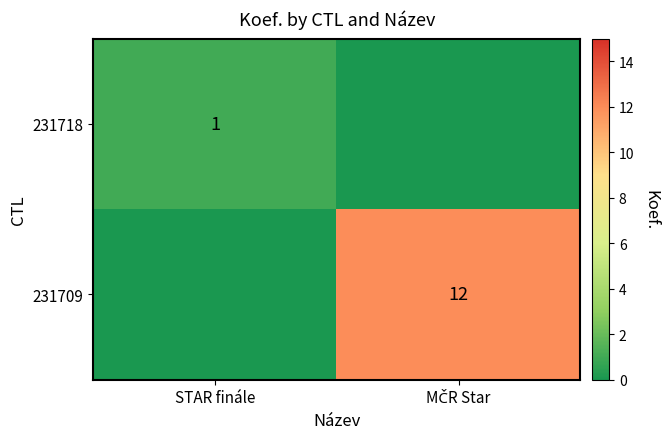

True or false: 231718 has a value of 1 at STAR finále.

True